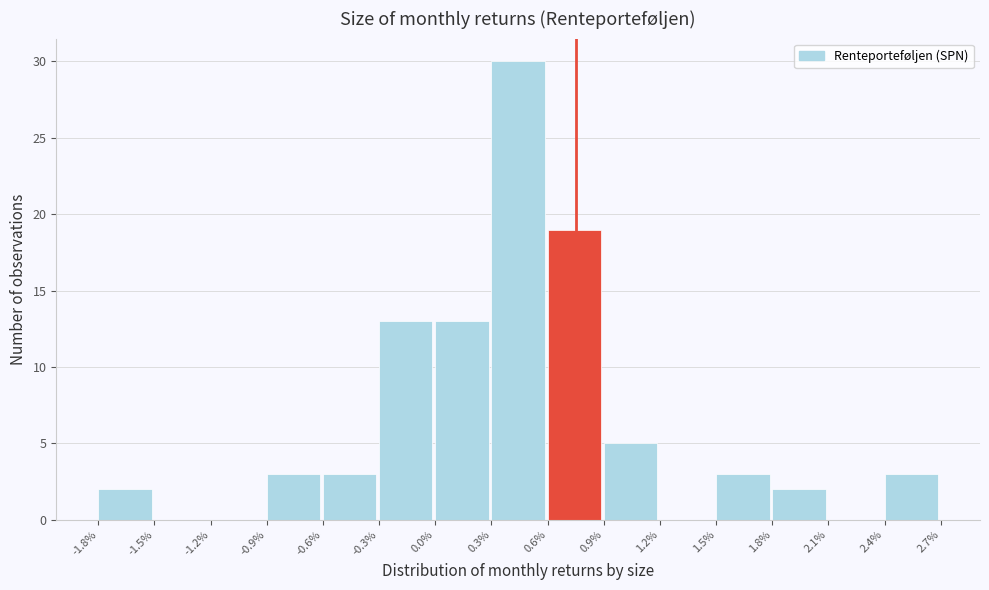

Reading left to right, list all the values displayed in this chart.

-1.8%=2	-1.5%=0	-1.2%=0	-0.9%=3	-0.6%=3	-0.3%=13	0.0%=13	0.3%=30	0.6%=19	0.9%=5	1.2%=0	1.5%=3	1.8%=2	2.1%=0	2.4%=3